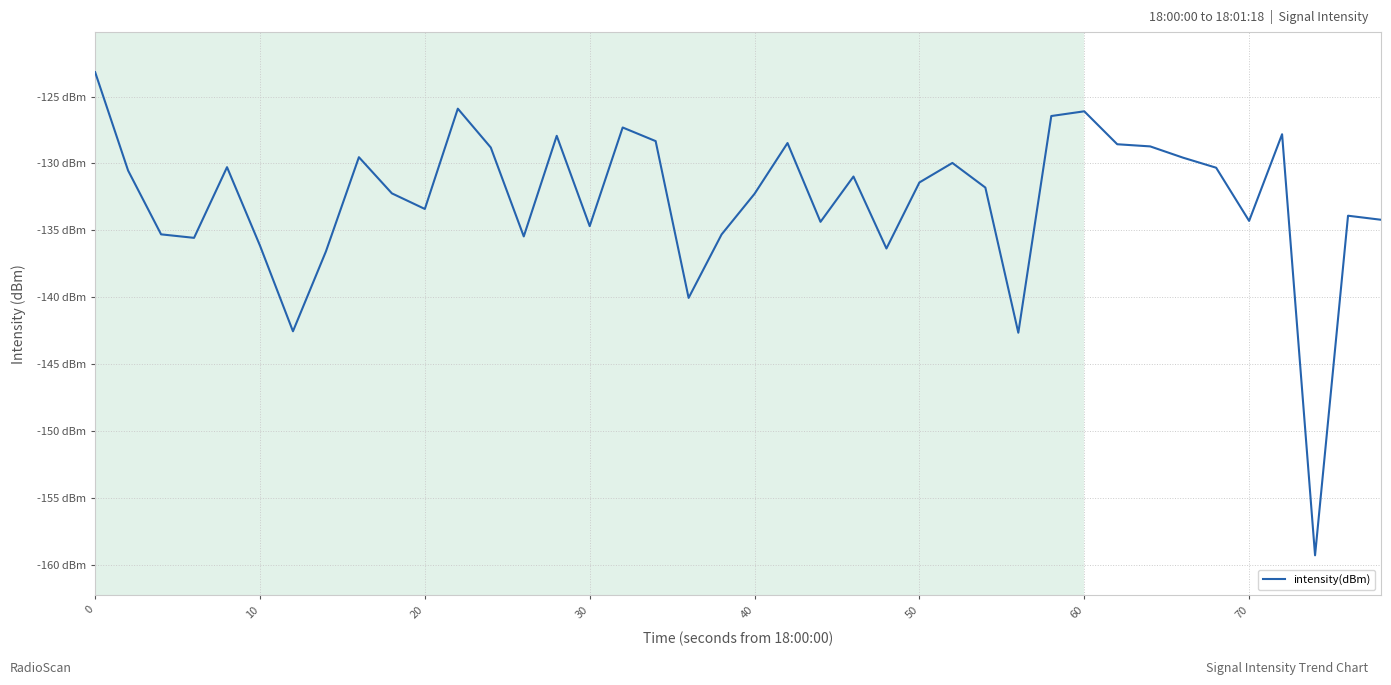

Is this an area chart (filled region under the line)?

No